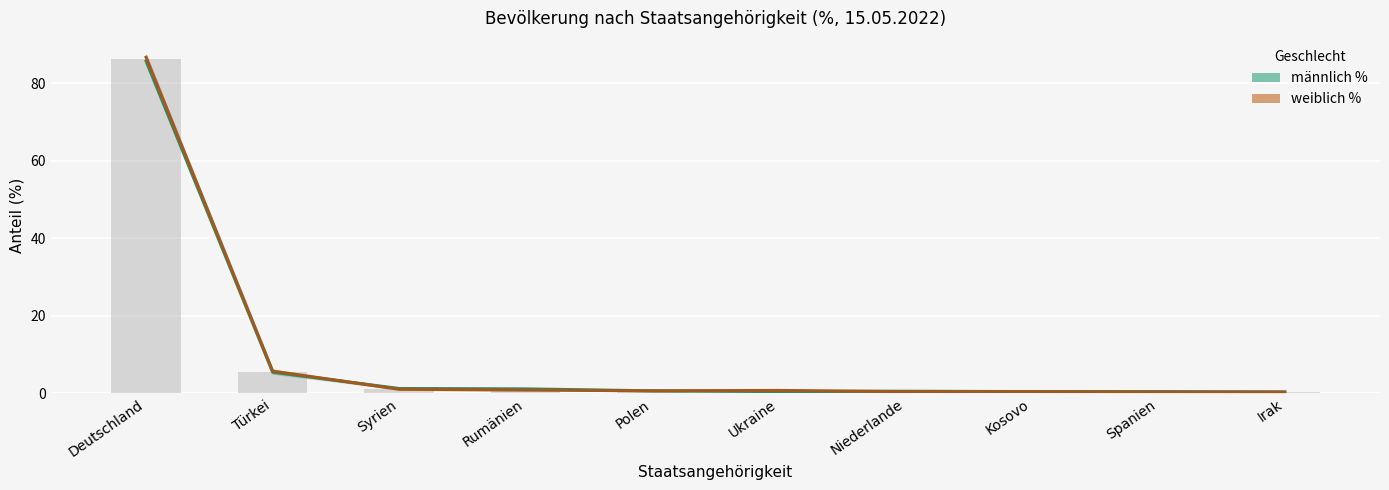

How many groups of bars are there?

10